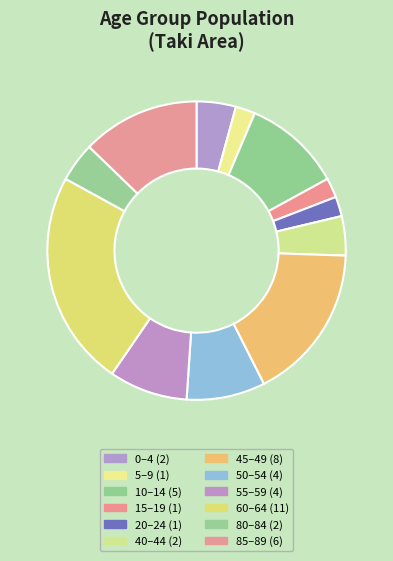

How many slices are in this pie chart?

12